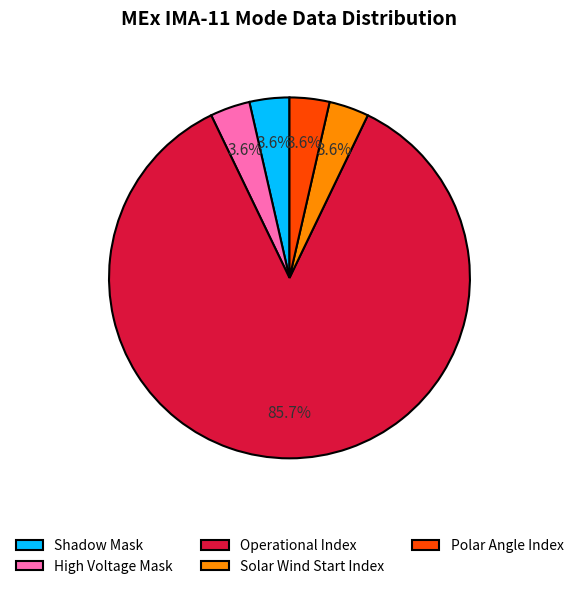

Combined, do Polar Angle Index and Solar Wind Start Index account for over 50%?

No